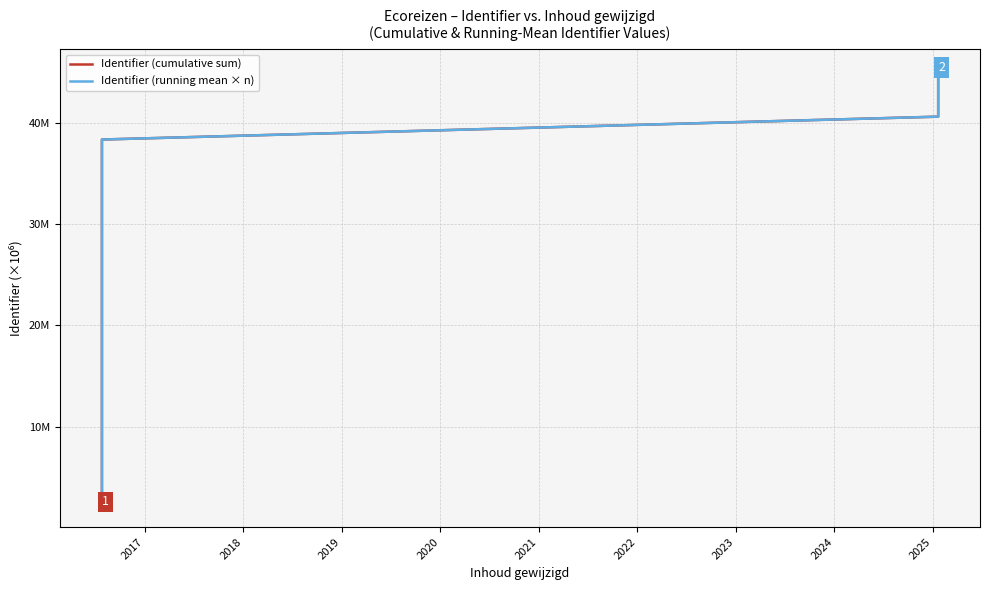

List the series in order of their peak value, highest first.

Identifier (cumulative sum), Identifier (running mean × n)